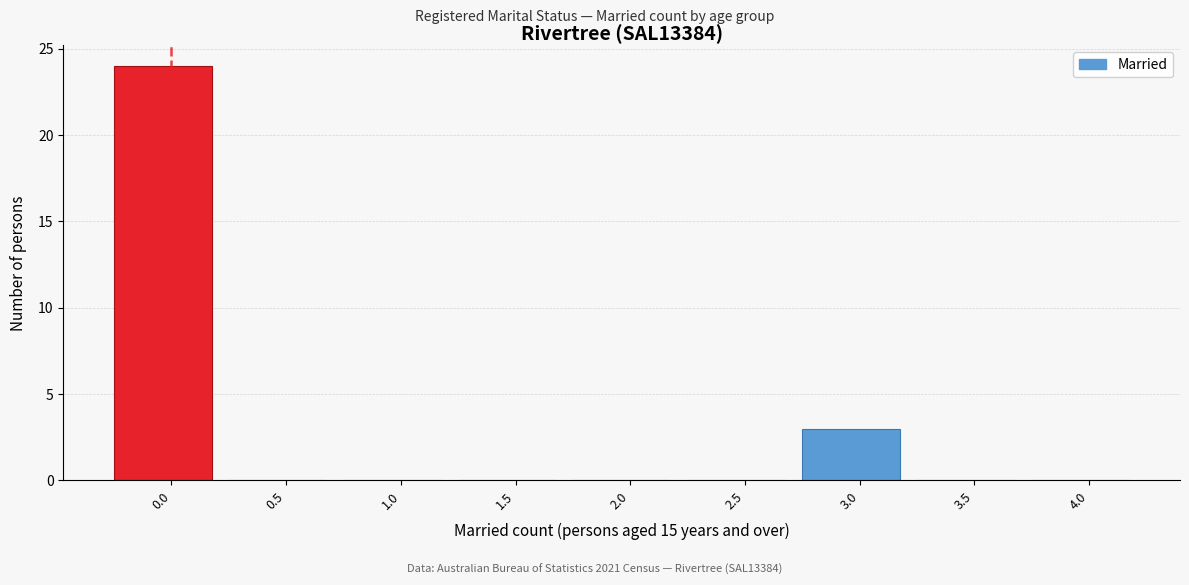

Reading right to left, extract all data points from this chart.

4.0=0	3.5=0	3.0=3	2.5=0	2.0=0	1.5=0	1.0=0	0.5=0	0.0=24